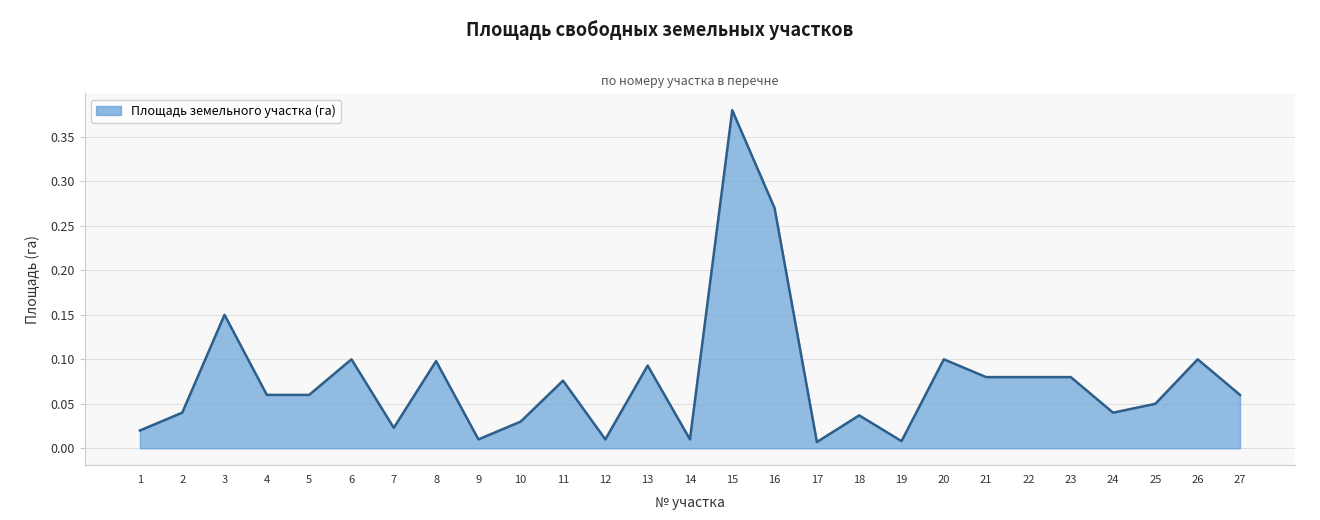

Does the chart display data point markers on the line(s)?

No